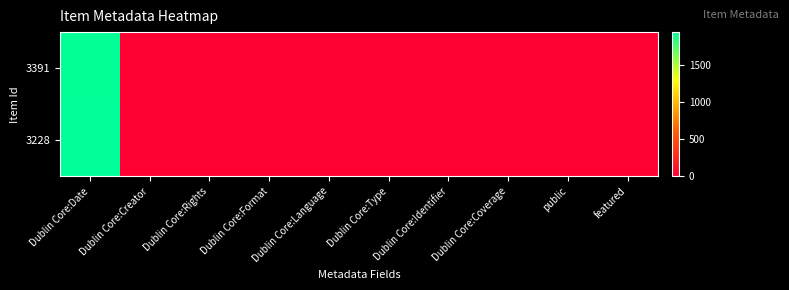

Reading left to right, list all the values displayed in this chart.

3391: Dublin Core:Date=1926	Dublin Core:Creator=1	Dublin Core:Rights=1	Dublin Core:Format=1	Dublin Core:Language=1	Dublin Core:Type=1	Dublin Core:Identifier=1	Dublin Core:Coverage=1	public=1	featured=0
3228: Dublin Core:Date=1936	Dublin Core:Creator=1	Dublin Core:Rights=1	Dublin Core:Format=0	Dublin Core:Language=0	Dublin Core:Type=1	Dublin Core:Identifier=1	Dublin Core:Coverage=1	public=1	featured=0